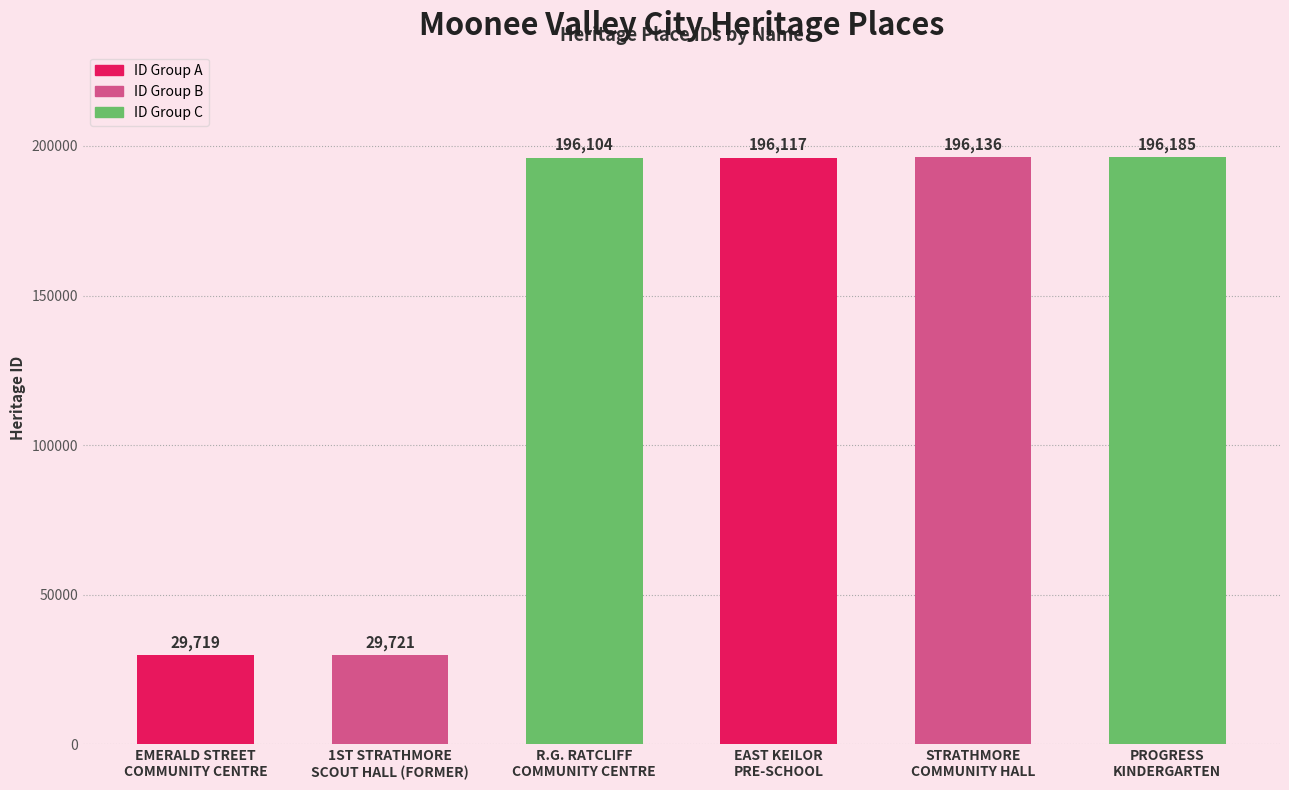

Reading right to left, extract all data points from this chart.

196185	196136	196117	196104	29721	29719